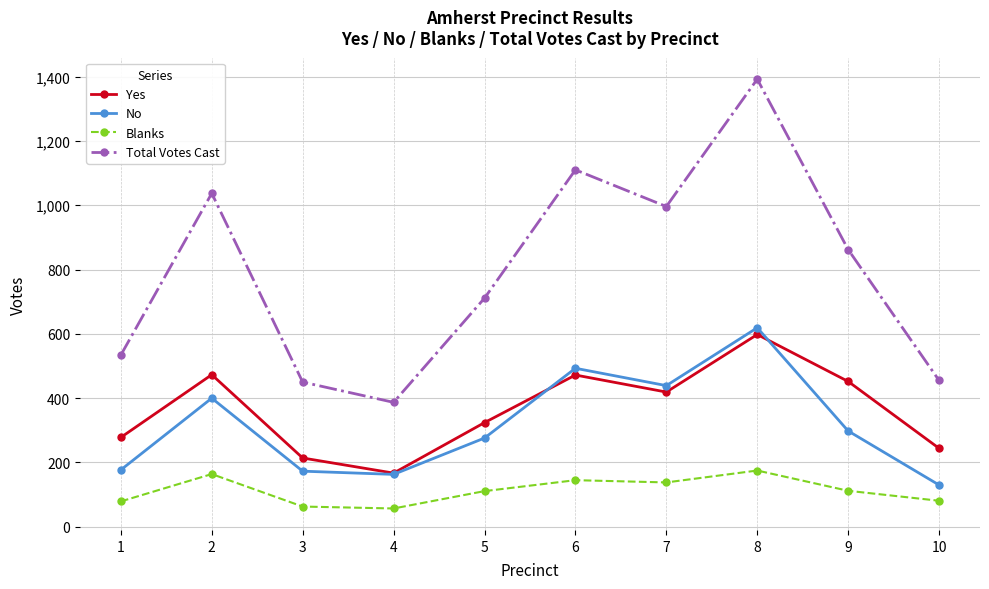

List the series in order of their peak value, highest first.

Total Votes Cast, No, Yes, Blanks